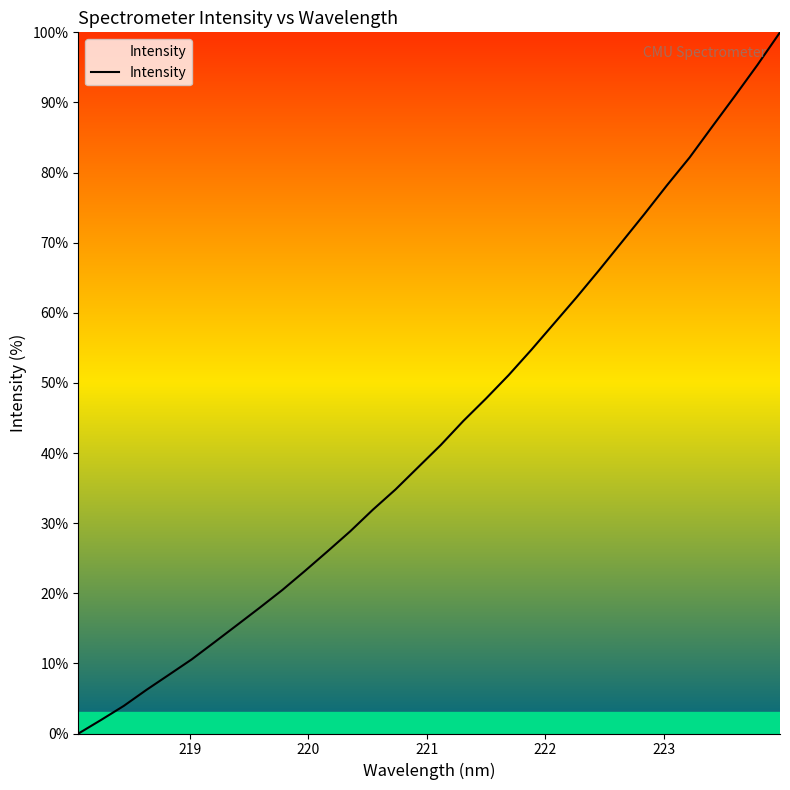

How many values are below 41?

16